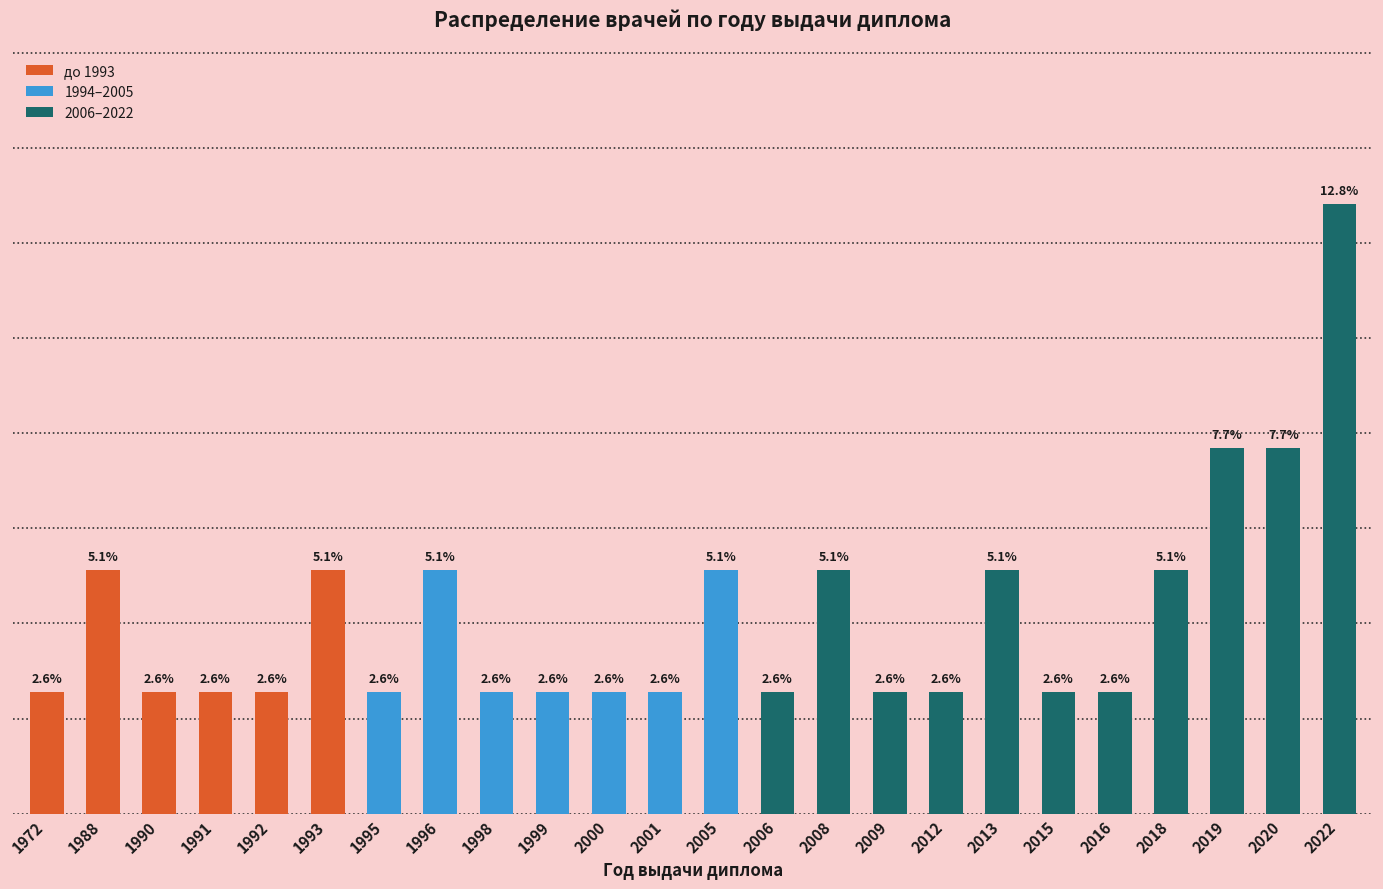

Are the bars horizontal?

No